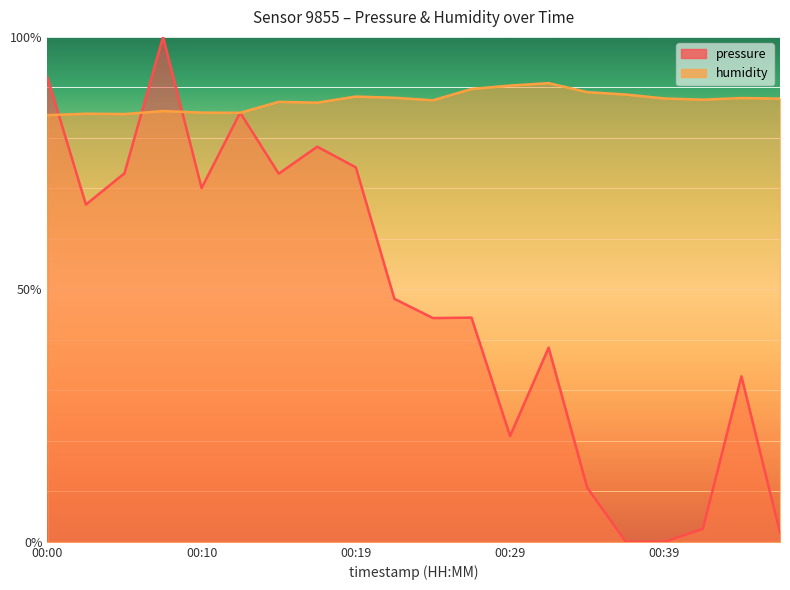

What are all the series names shown in the legend?

pressure, humidity